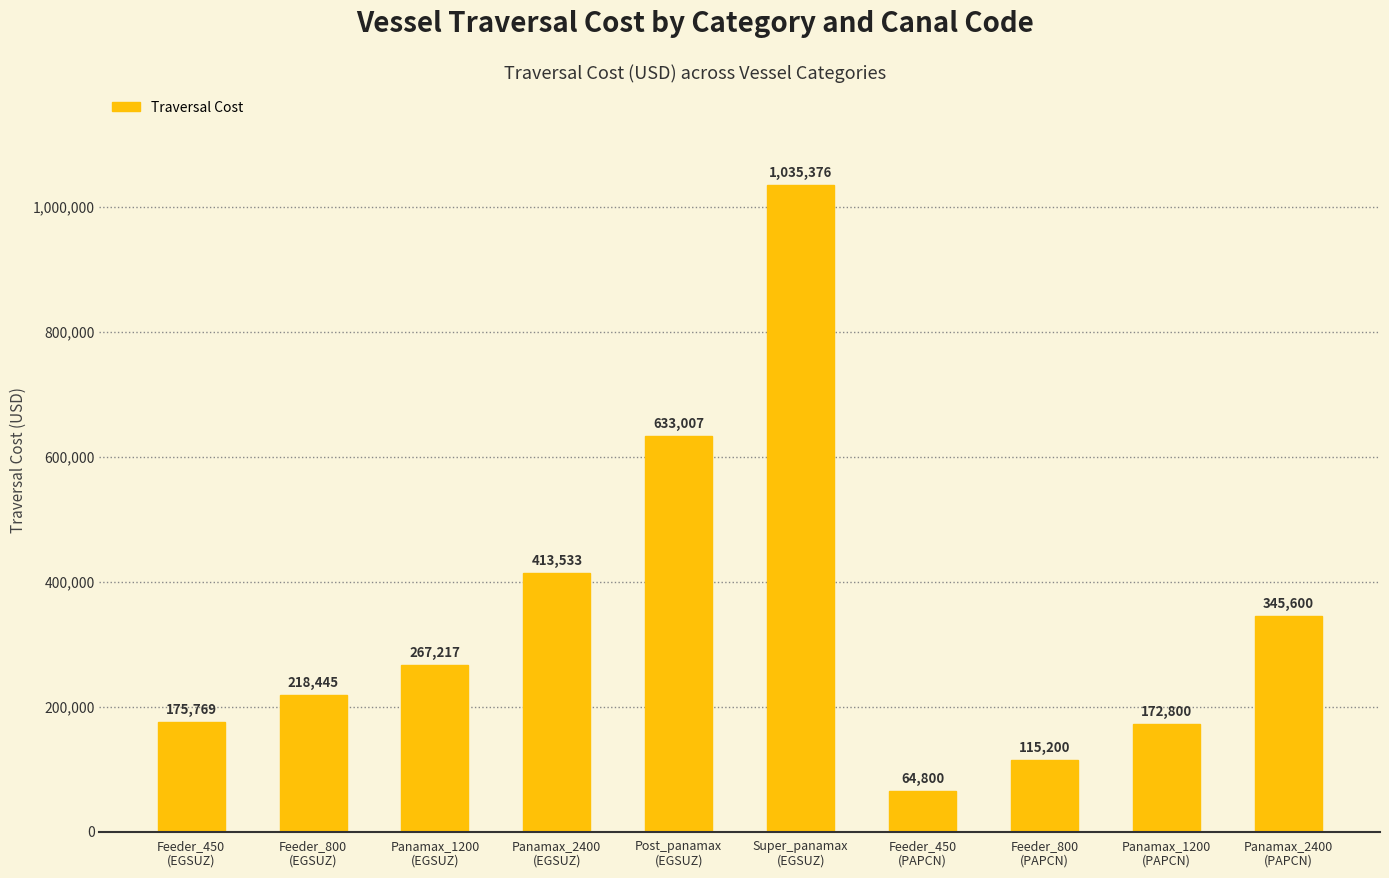

List the labels in order of value, largest first.

Super_panamax
(EGSUZ), Post_panamax
(EGSUZ), Panamax_2400
(EGSUZ), Panamax_2400
(PAPCN), Panamax_1200
(EGSUZ), Feeder_800
(EGSUZ), Feeder_450
(EGSUZ), Panamax_1200
(PAPCN), Feeder_800
(PAPCN), Feeder_450
(PAPCN)